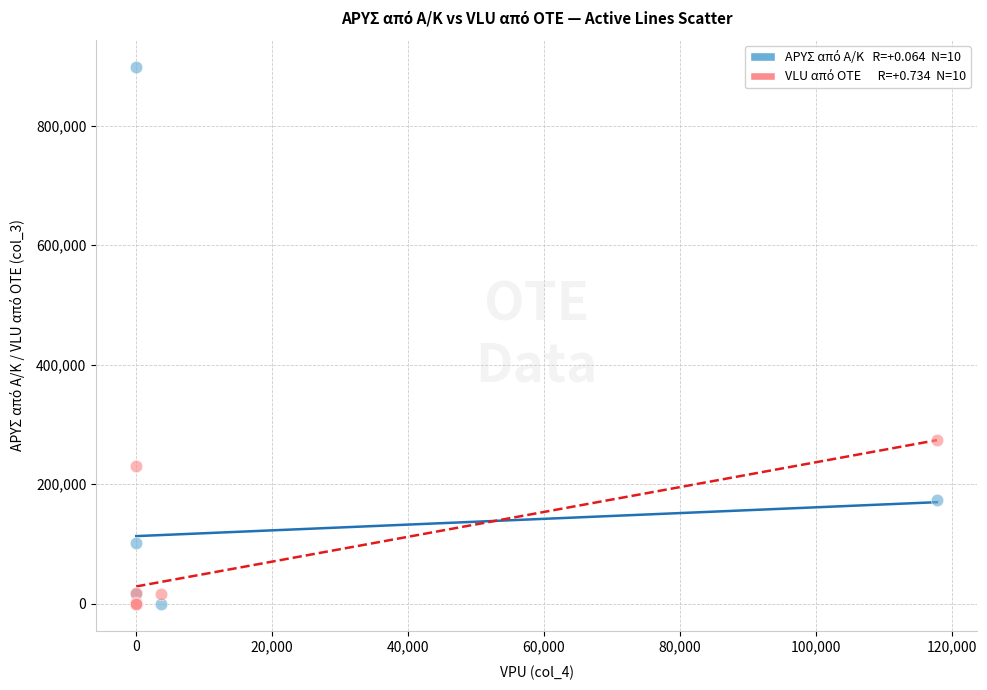

Across all series, what Y value is closest to 449277?

274456